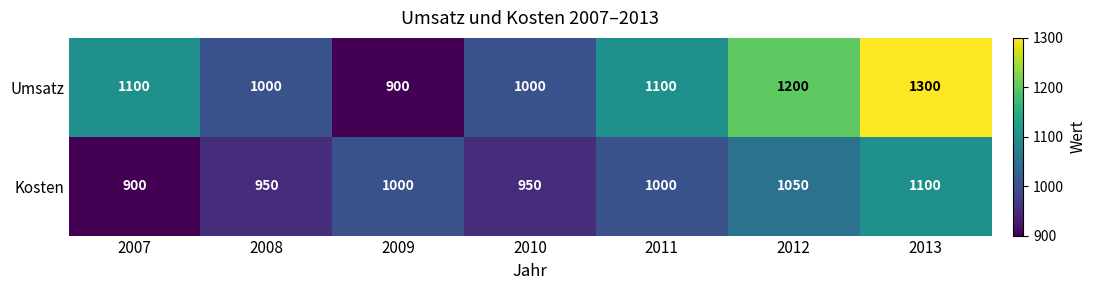

Read the Umsatz value at 2010.

1000